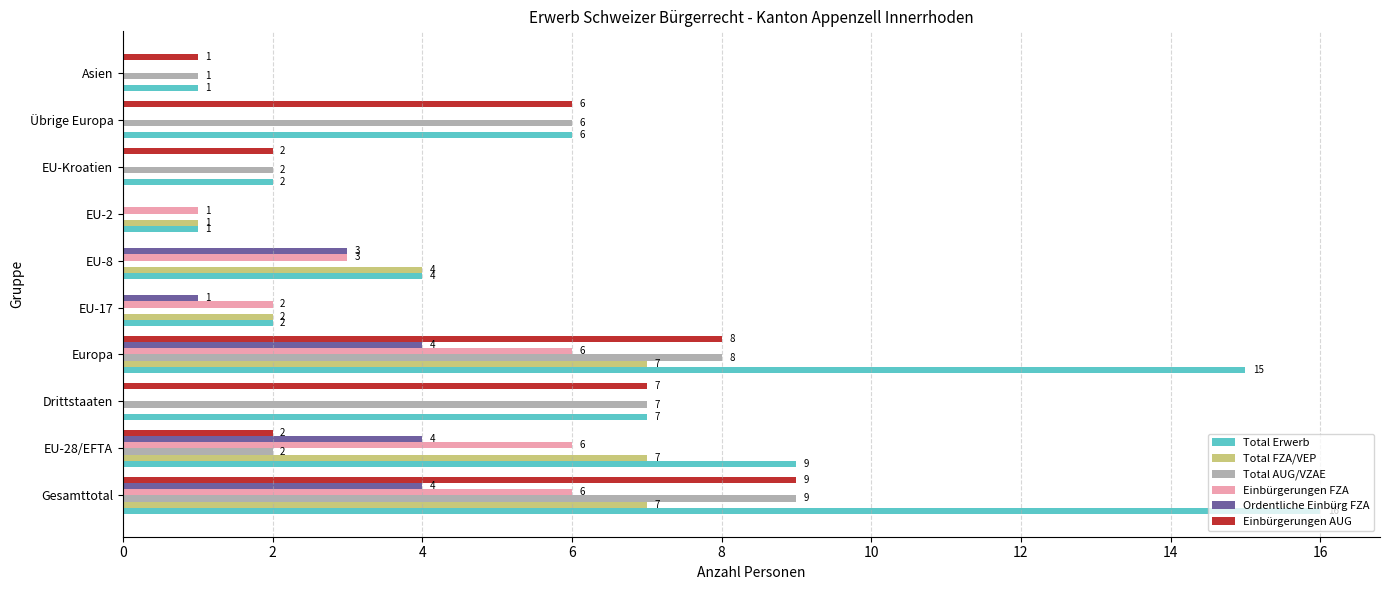

What are all the series names shown in the legend?

Total Erwerb, Total FZA/VEP, Total AUG/VZAE, Einbürgerungen FZA, Ordentliche Einbürg FZA, Einbürgerungen AUG